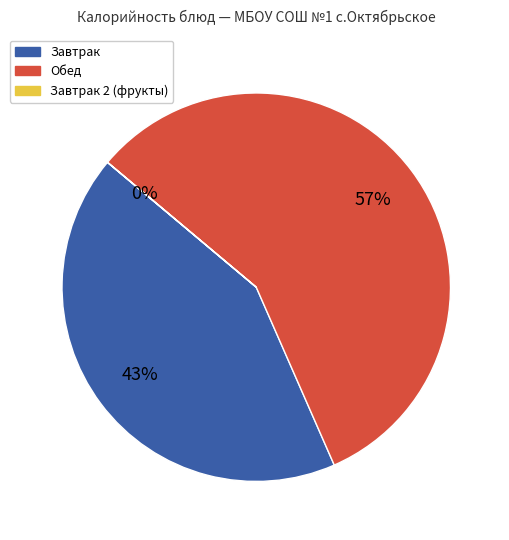

What percentage is the Обед slice, to the nearest percent?

57%